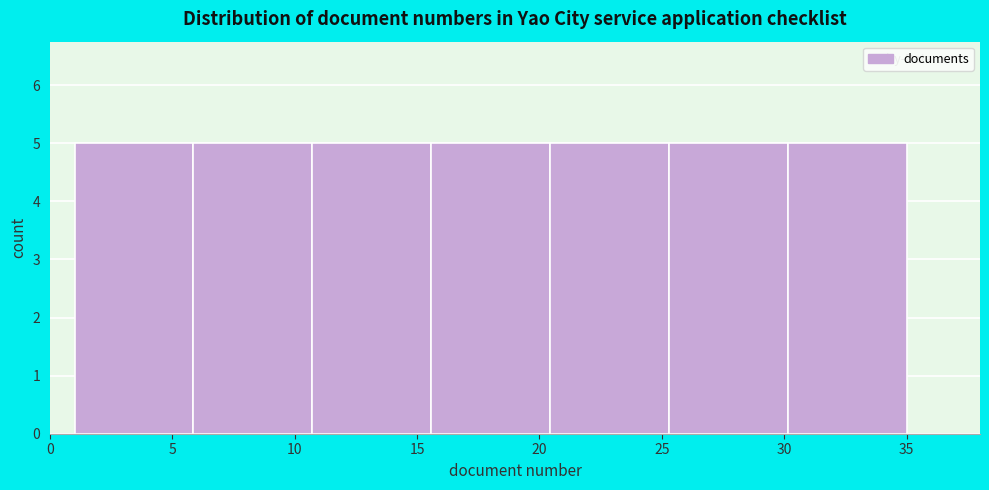

Reading left to right, list every bar in this chart as the range it spans on the x-axis followed by its height. Neither the bar edges nor the heights are printed on the chart, so give them approximately, as read against the axes.

1.0 to 6.0: 5
6.0 to 10.5: 5
10.5 to 15.5: 5
15.5 to 20.5: 5
20.5 to 25.5: 5
25.5 to 30.0: 5
30.0 to 35.0: 5